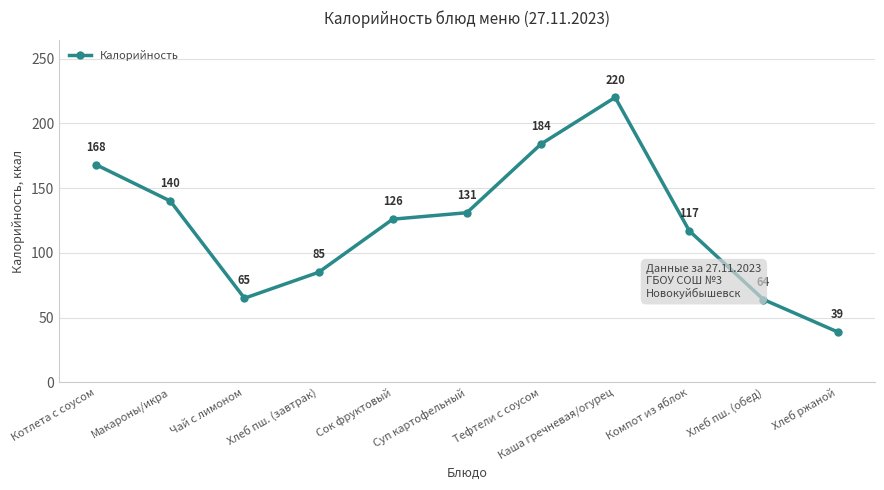

List the labels in order of value, largest first.

Каша гречневая/огурец, Тефтели с соусом, Котлета с соусом, Макароны/икра, Суп картофельный, Сок фруктовый, Компот из яблок, Хлеб пш. (завтрак), Чай с лимоном, Хлеб пш. (обед), Хлеб ржаной